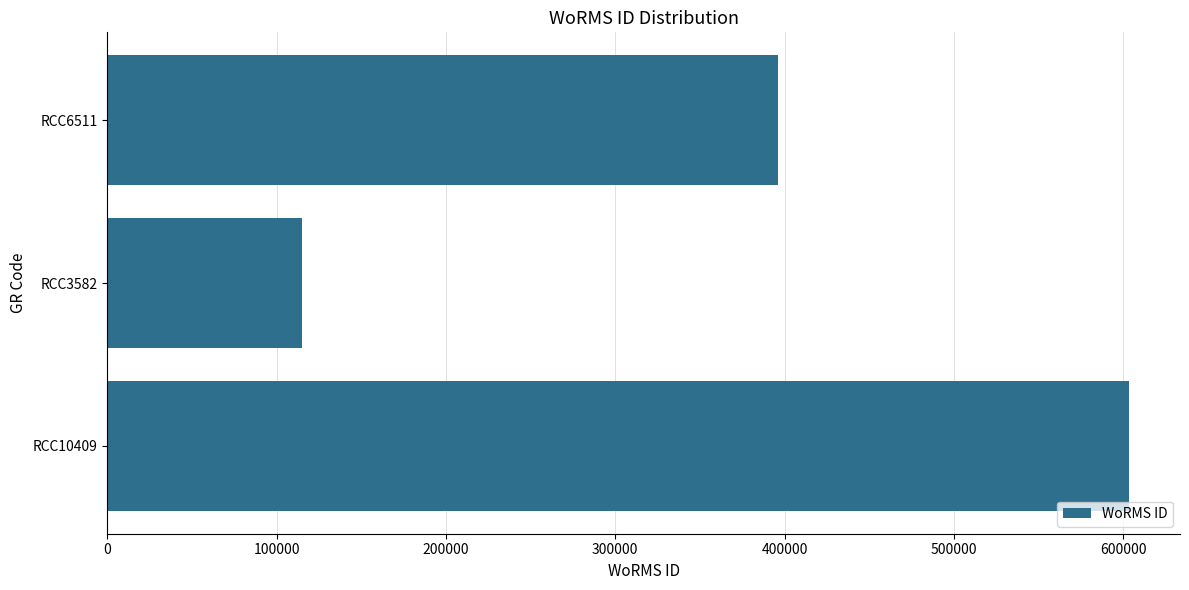

What is the minimum value shown in the chart?

115090